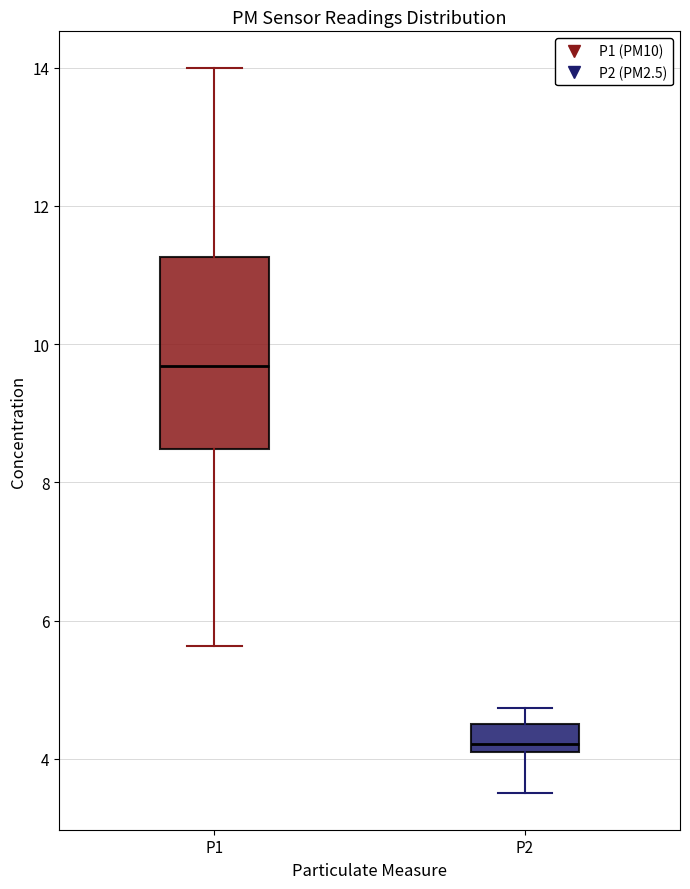

Where does the upper whisker of the box for P2 end on the y-axis? The values are not printed on the chart, so give them approximately, as read against the axis.

4.8